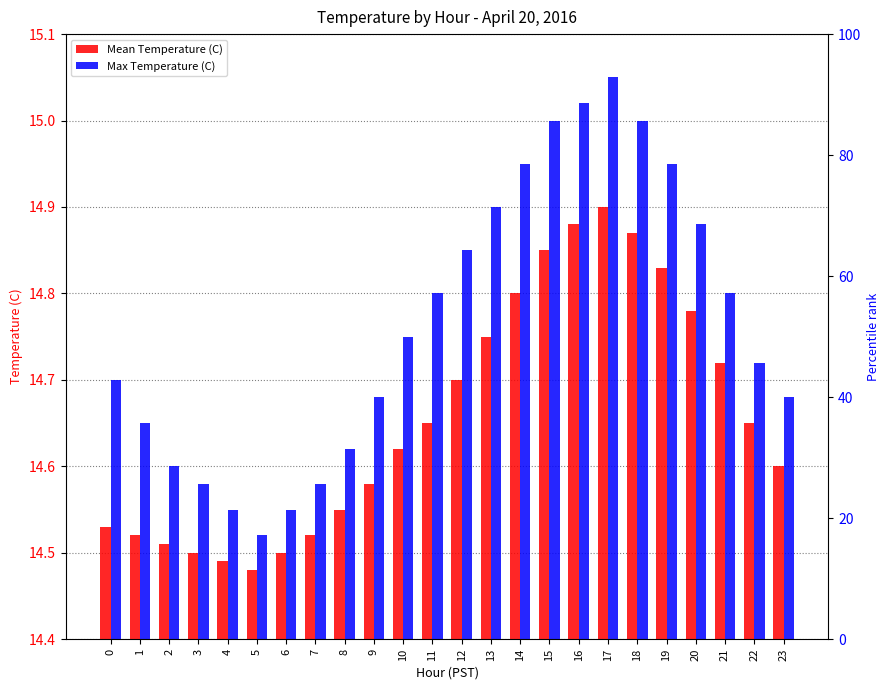

Which category has the highest value in the Mean Temperature (C) series?

17